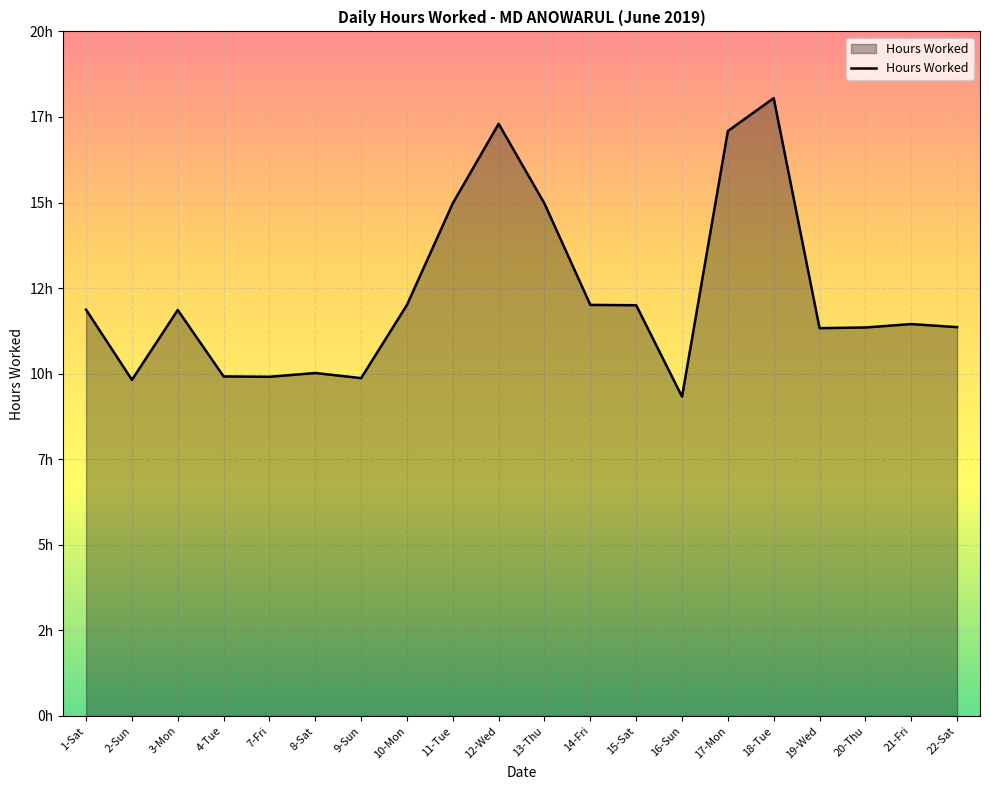

What is the value of the 20th point from the left?

11.4